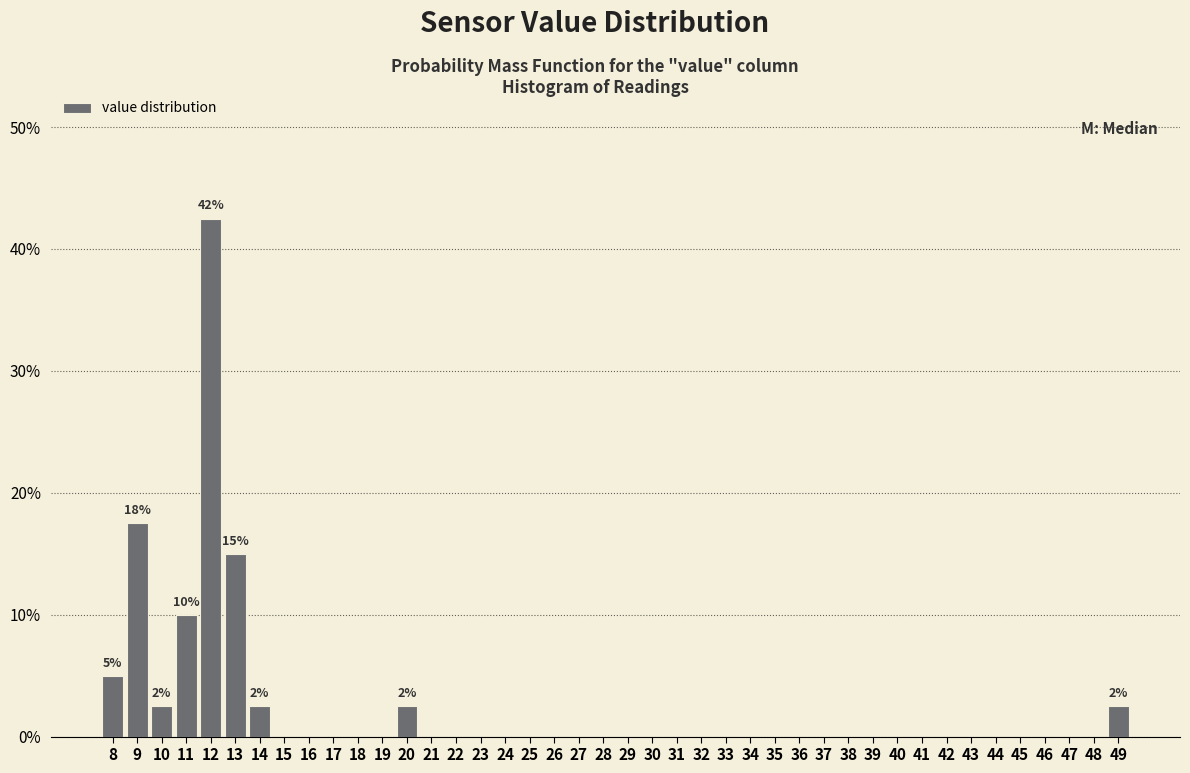

Which range on the x-axis has the tallest bar?

11.5 to 12.5